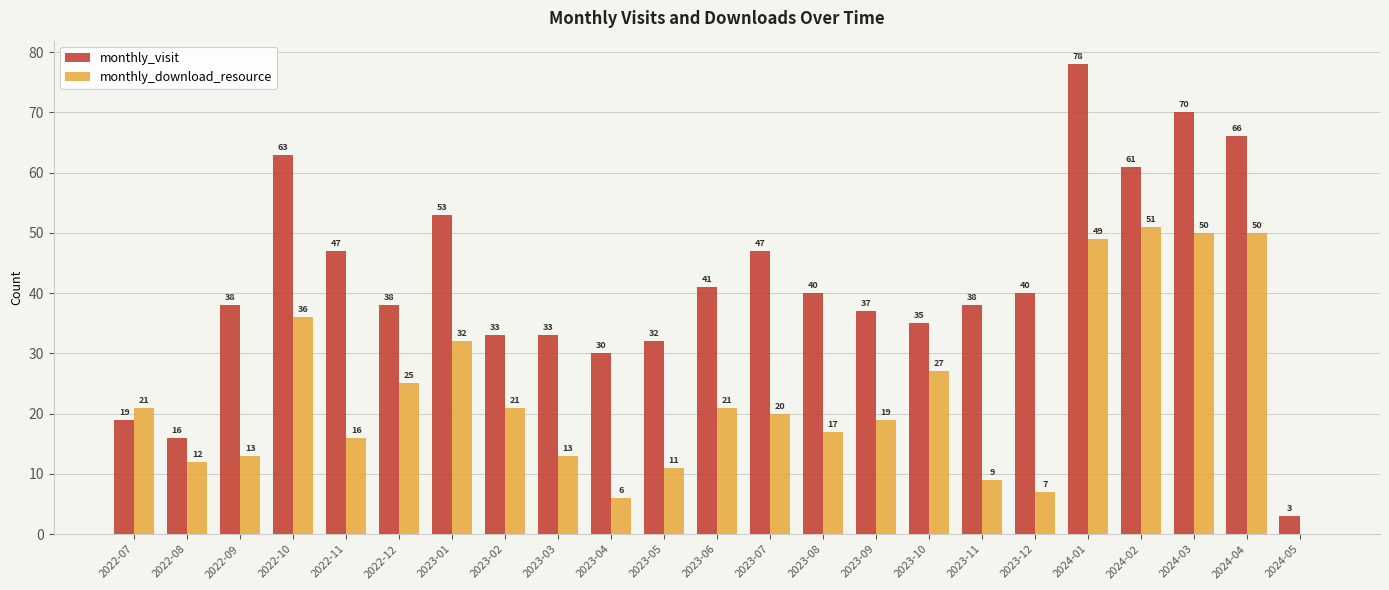

Between 2023-11 and 2024-02, which series saw the biggest shift?

monthly_download_resource